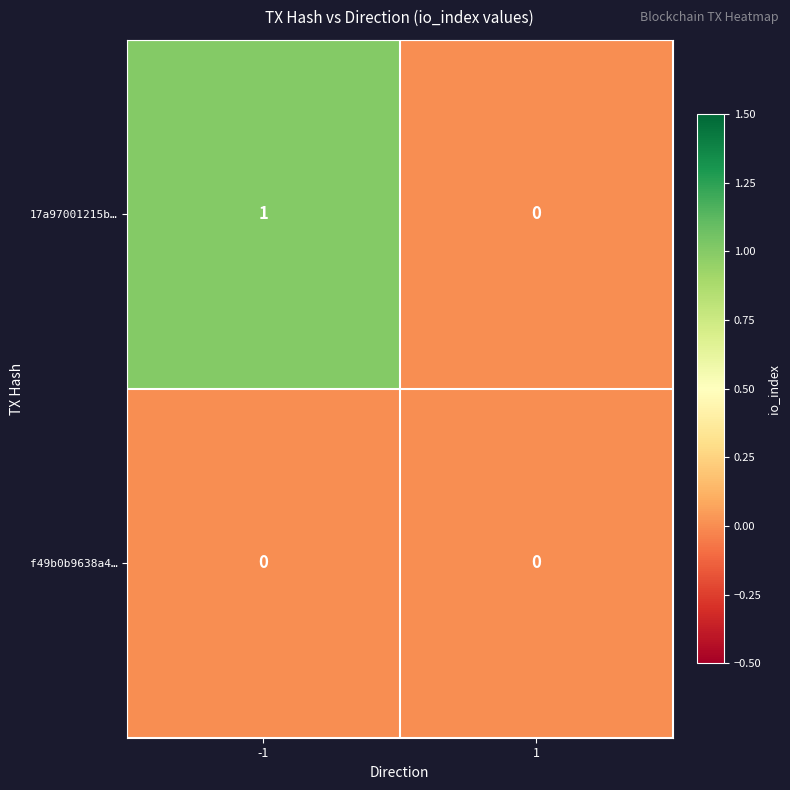

Count the number of data series in this chart.

2